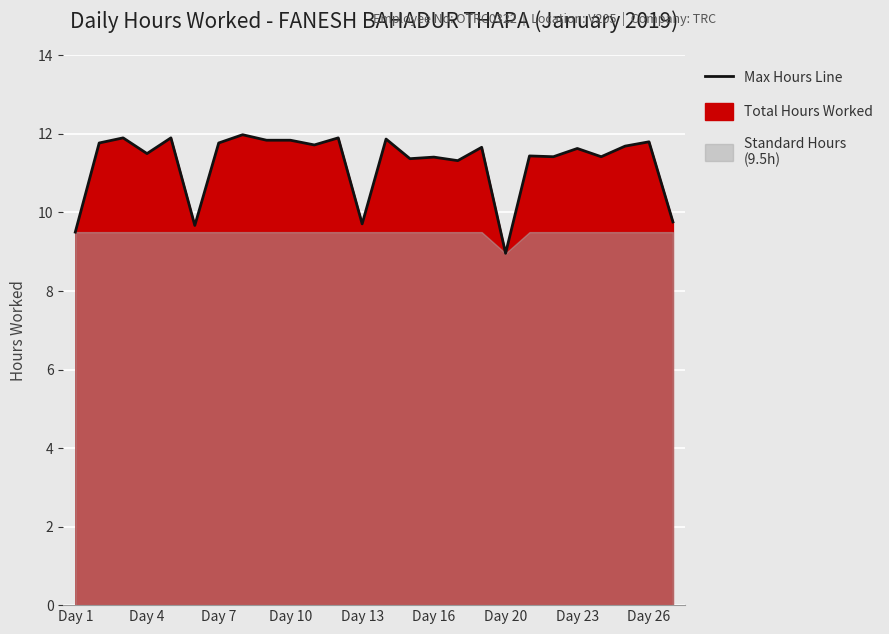

How many categories are shown in the chart?

26